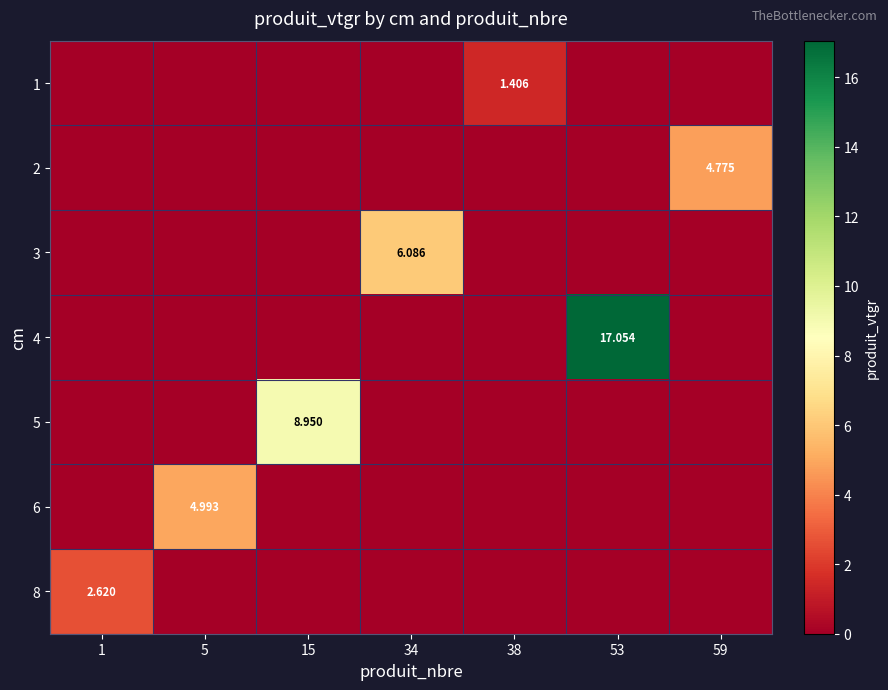

What is the sum of all 6 values?

5.0